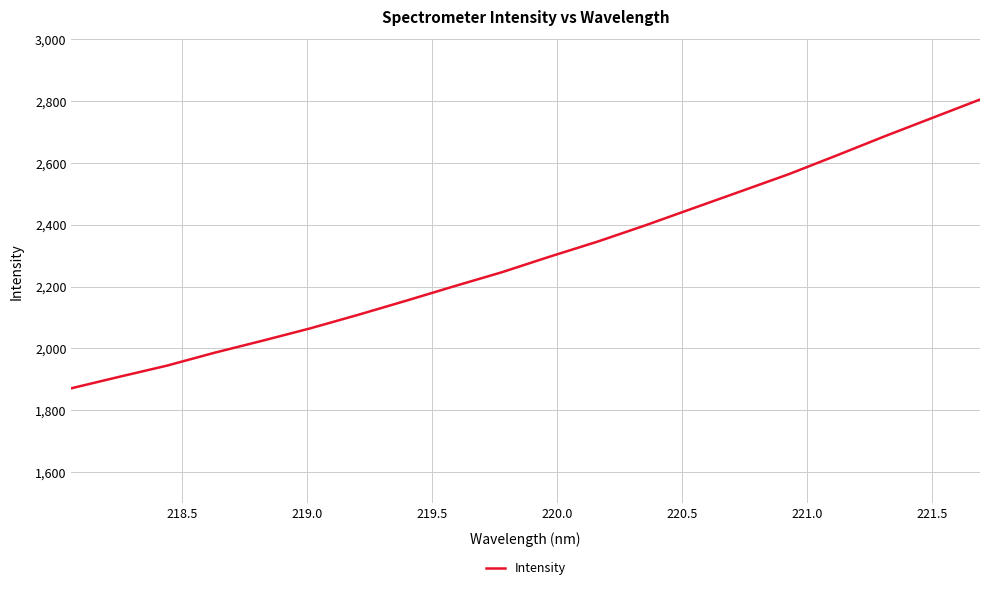

What is the maximum value shown in the chart?

2805.5